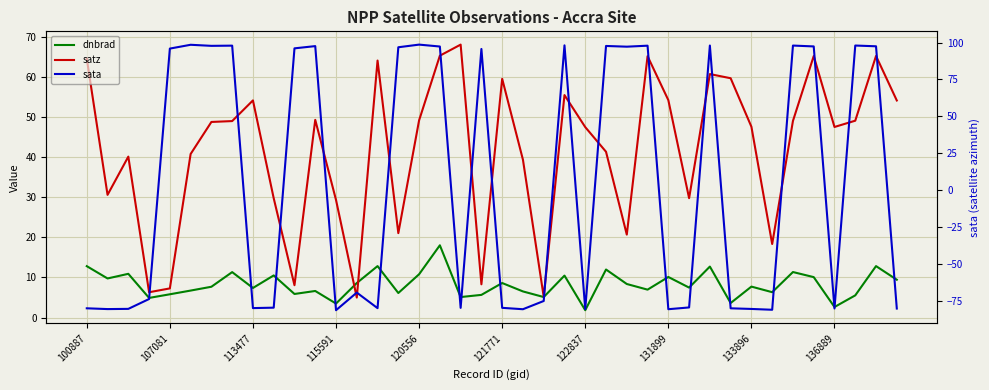

Is the value of dnbrad at 22 greater than the value of sata at 13?

Yes